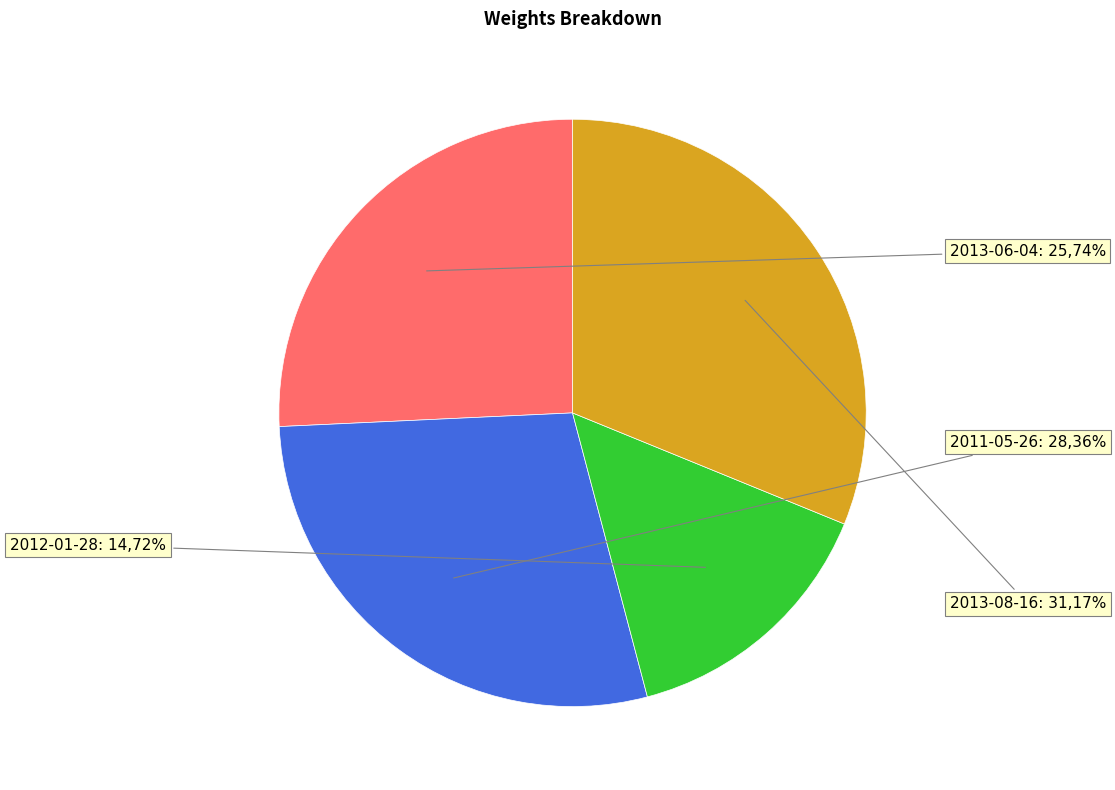

Combined, do 2013-08-16 and 2012-01-28 account for over 50%?

No